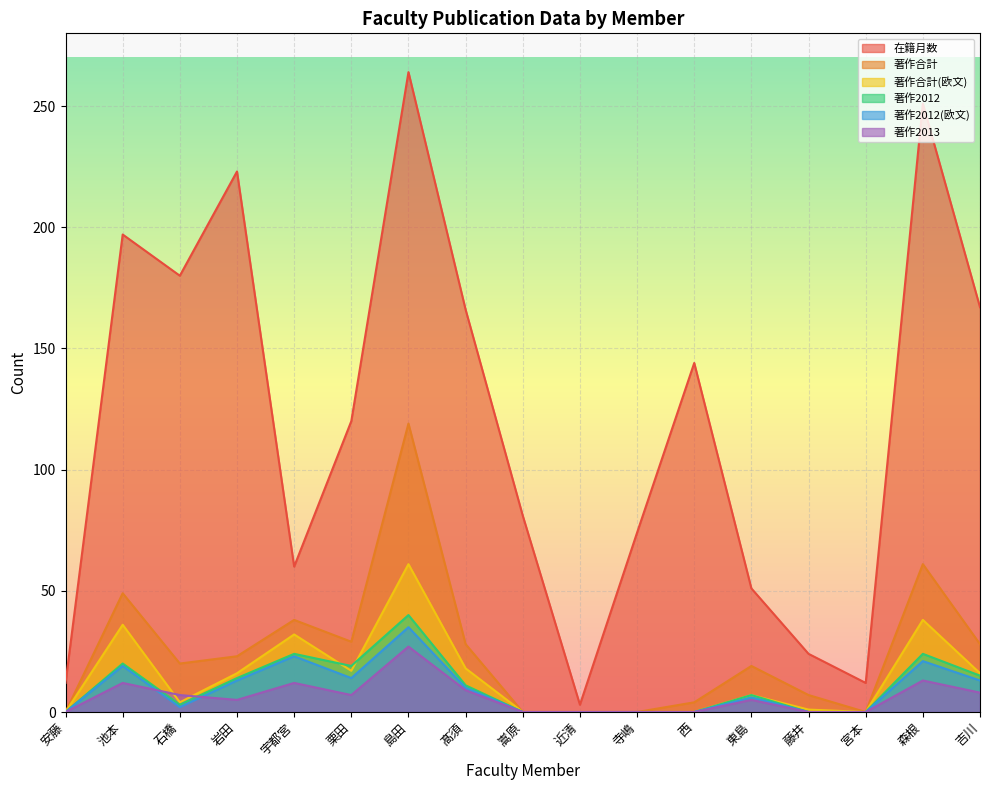

What is the label of the 6th point from the left?

栗田